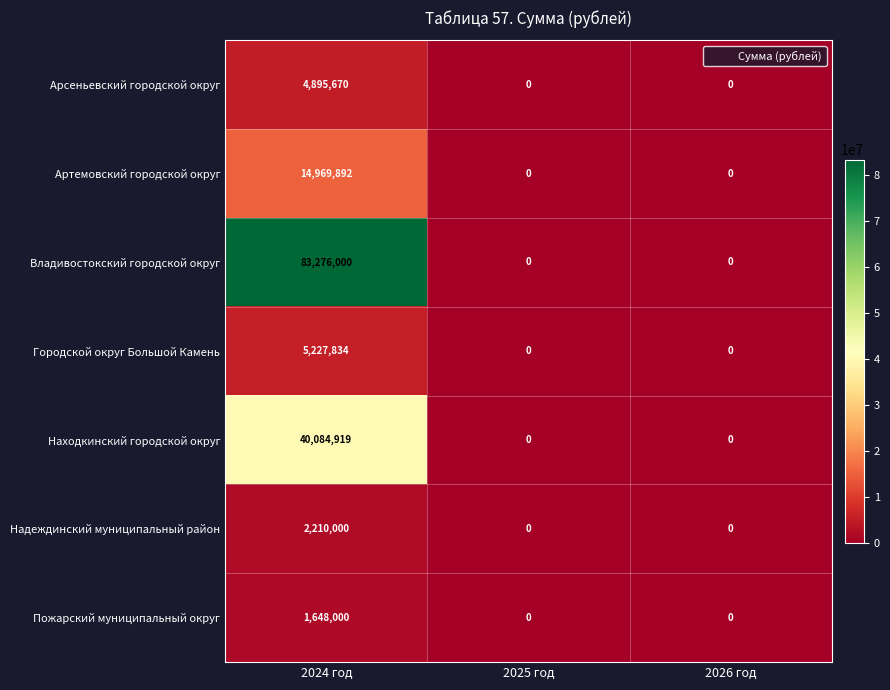

What is the average value of the Городской округ Большой Камень series?

1742611